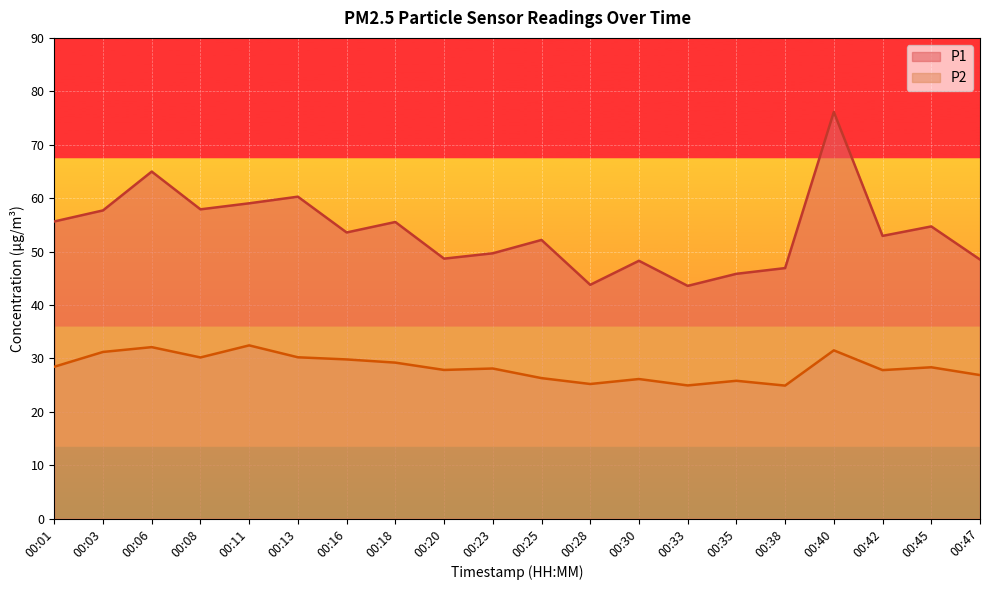

True or false: P2 and P1 cross at least once.

False